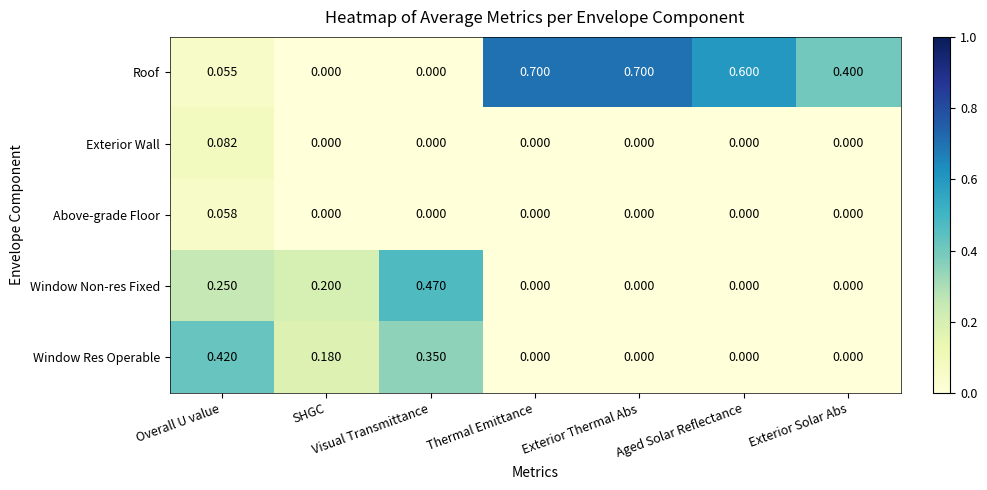

At how many categories does at least one series exceed 0?

7